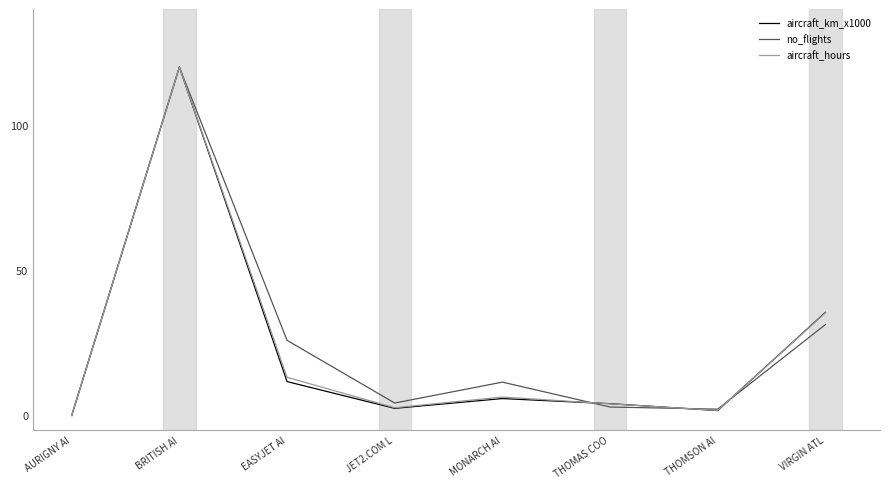

Reading left to right, list all the values displayed in this chart.

aircraft_km_x1000: 0.0	120.0	11.7	2.4	5.8	4.1	1.7	35.5
no_flights: 0.0	120.0	25.9	4.3	11.5	2.9	2.2	31.3
aircraft_hours: 0.0	120.0	13.1	2.7	6.3	4.0	1.7	35.3